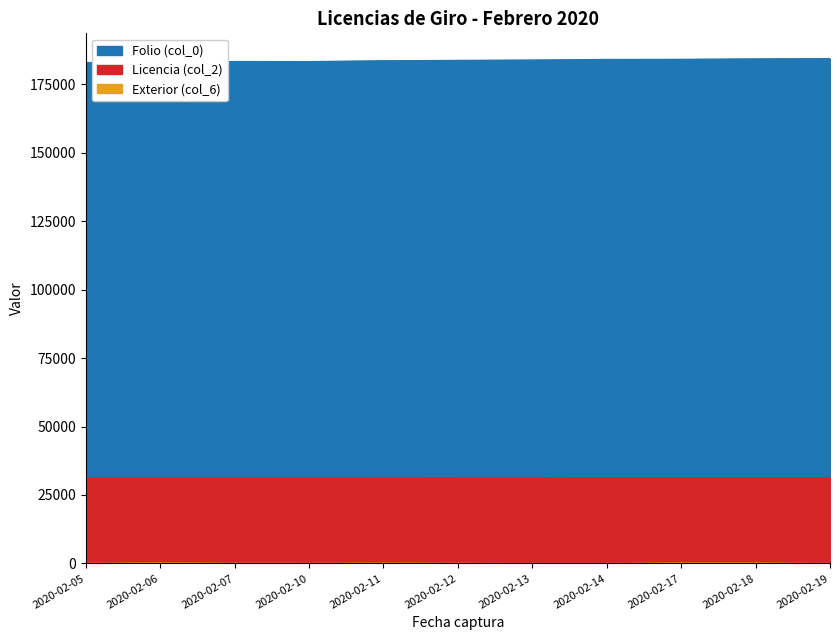

True or false: Folio (col_0) and Exterior (col_6) intersect in this chart.

False